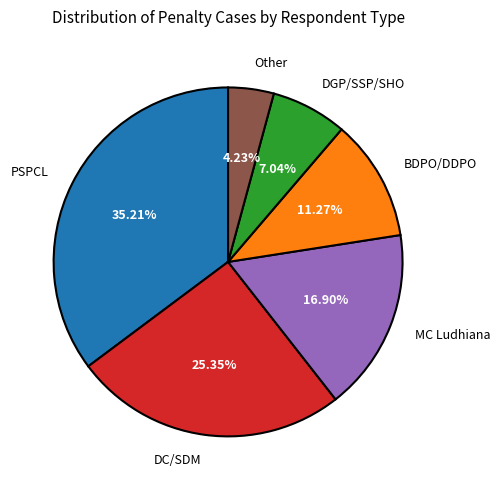

How many segments does this pie chart have?

6